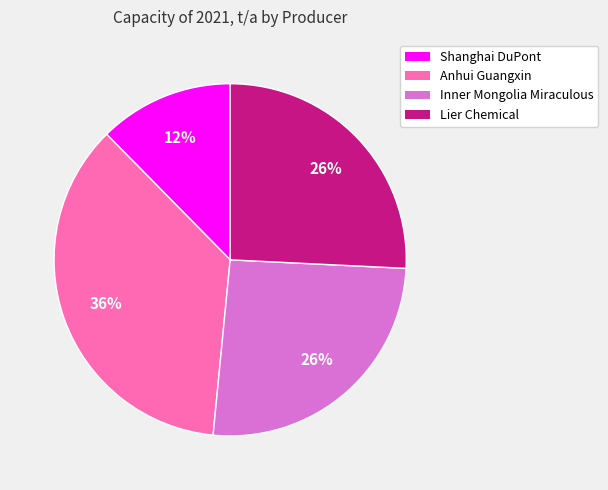

Count the number of slices in the pie.

4